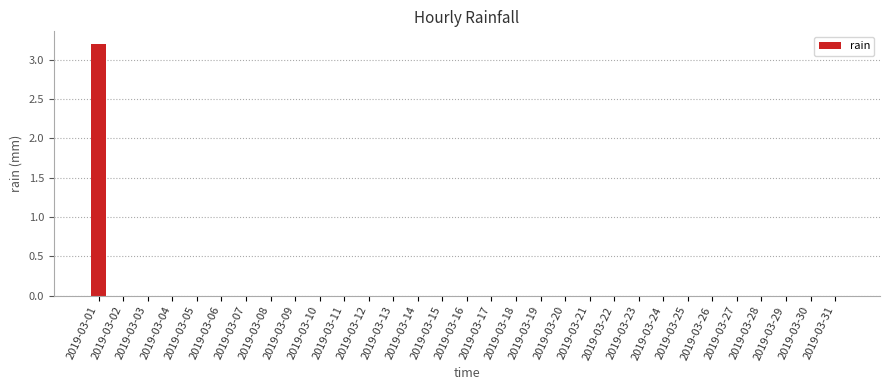

Which category has the highest value across all series?

2019-03-01